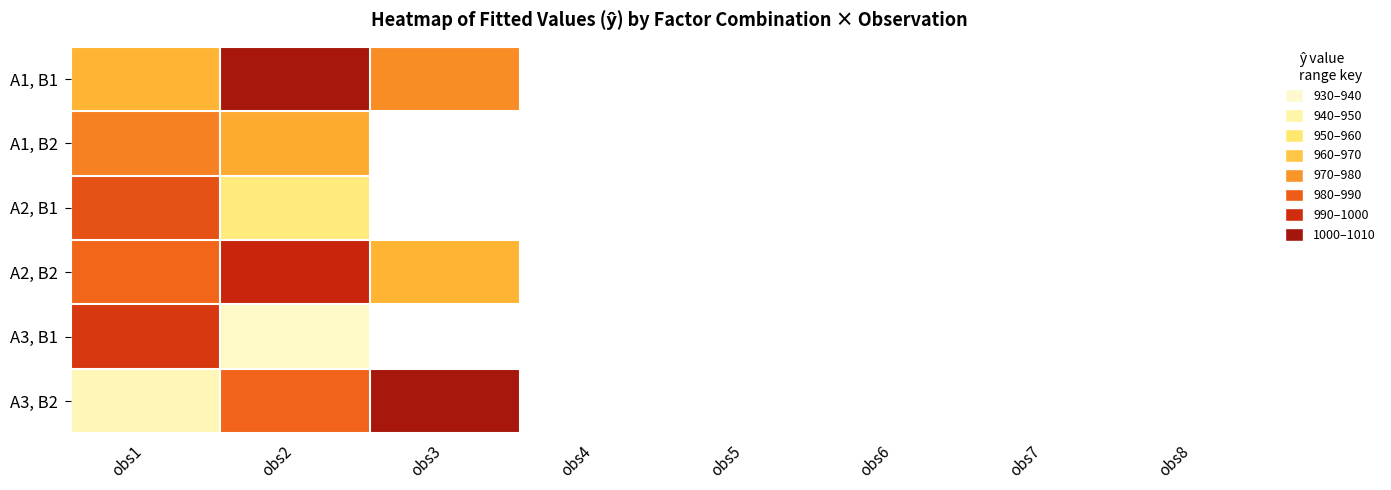

At obs1, list the series in order from largest to smallest.

A3, B1, A2, B1, A2, B2, A1, B2, A1, B1, A3, B2